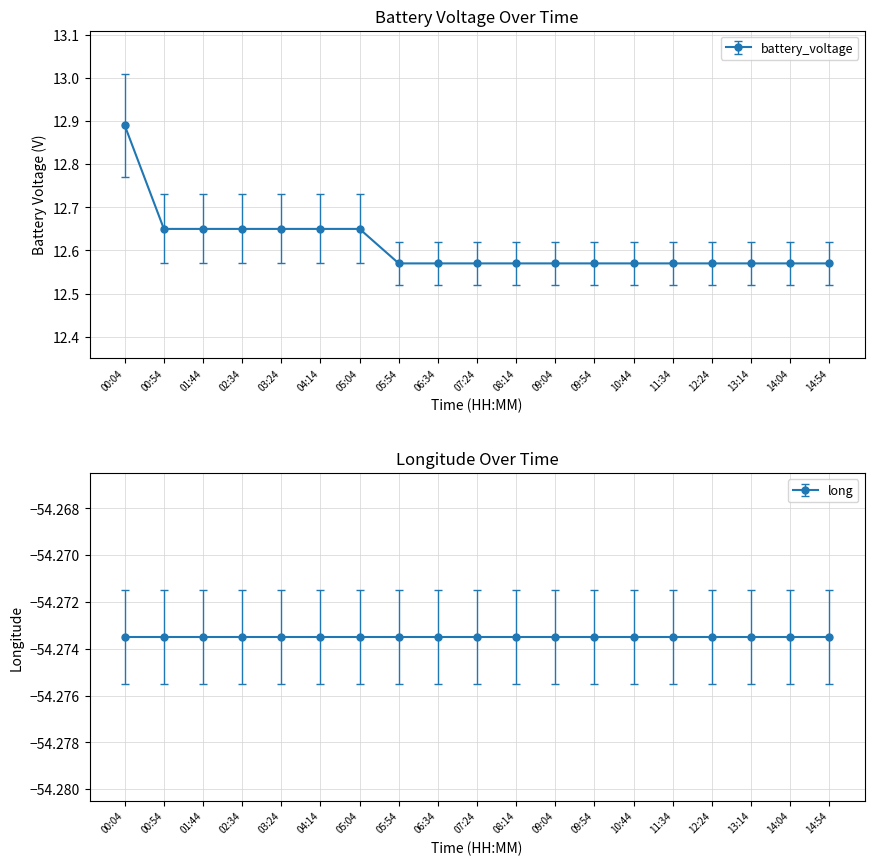

Which category has the highest value across all series?

00:04